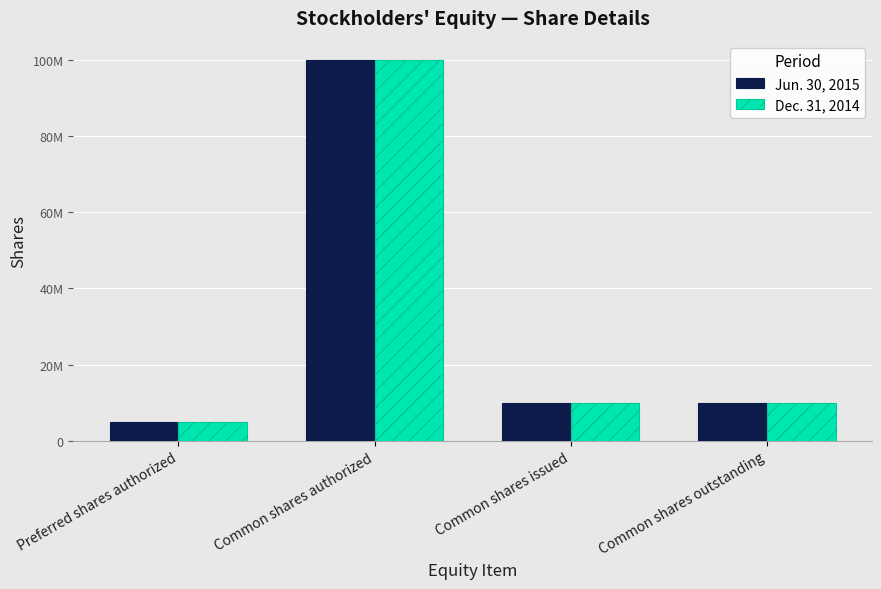

What is the label of the 3rd bar from the left?

Common shares issued